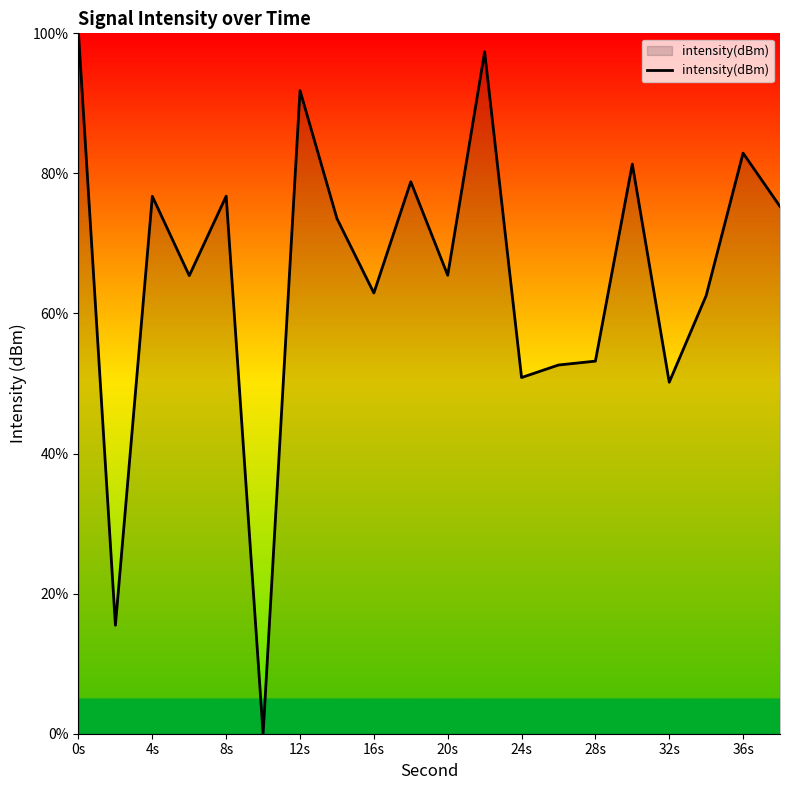

Count the number of values greater than 73.

10